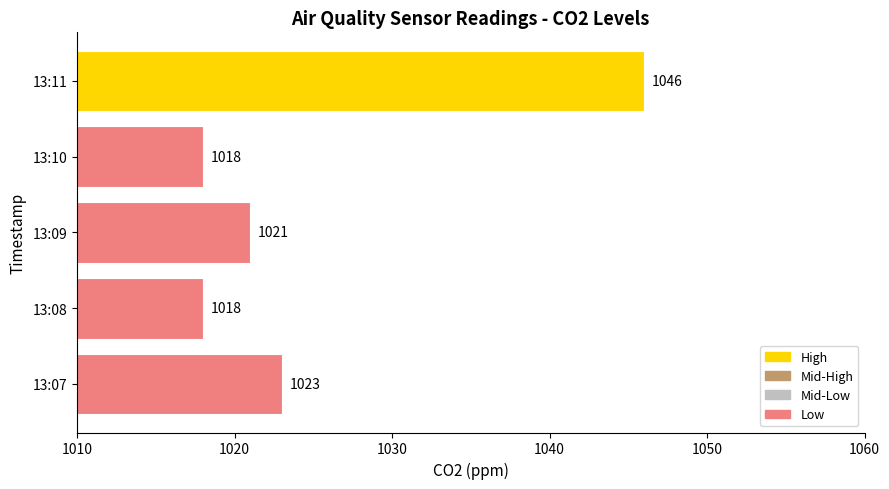

What is the greatest value displayed?

1046